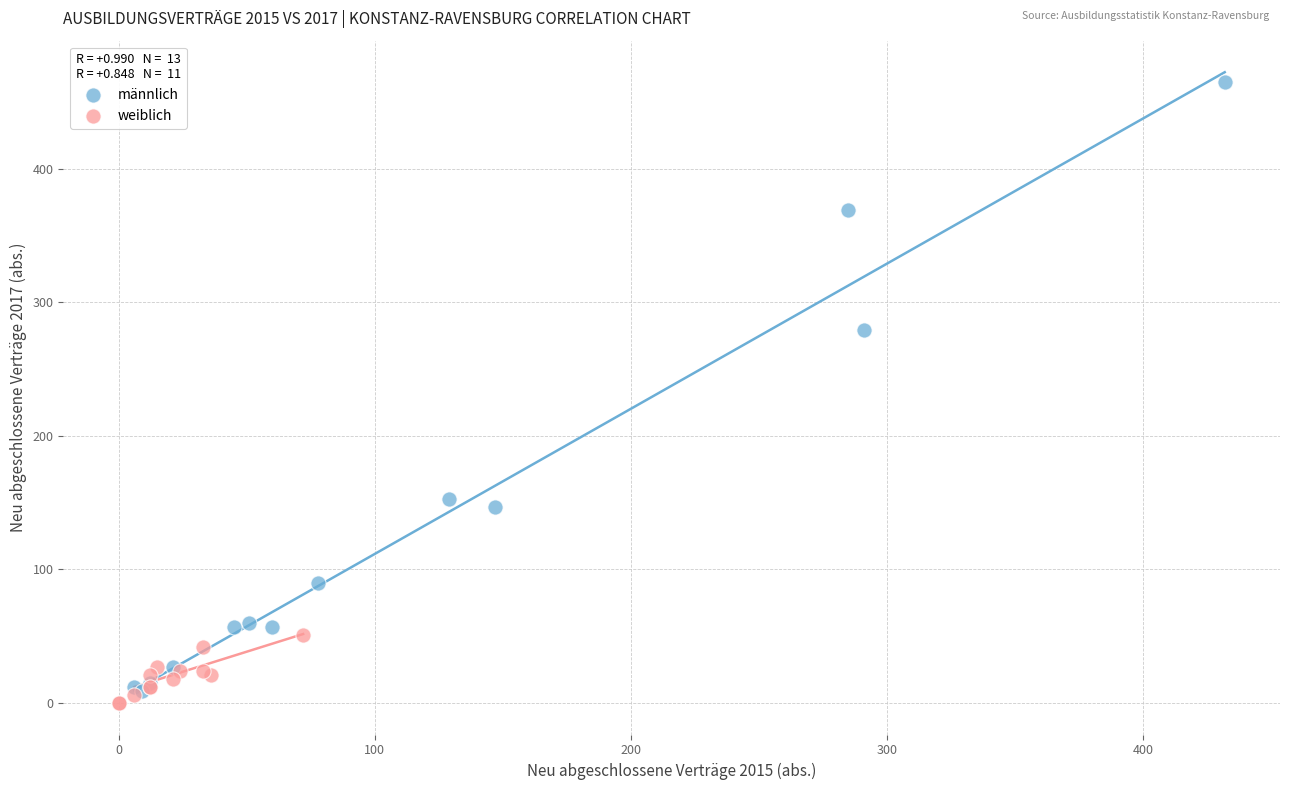

Which series contains the lowest Y value?

weiblich